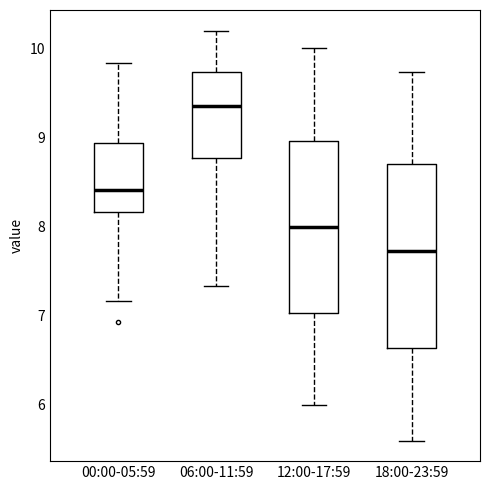

Reading left to right, read every box against the y-axis: the position of its median line, the range the box covers, and the ends of its whiskers. The values are not printed on the chart, so give them approximately, as read against the axis.

00:00-05:59: median 8.4, box 8.2 to 8.9, whiskers 7.2 to 9.8
06:00-11:59: median 9.4, box 8.8 to 9.7, whiskers 7.3 to 10.2
12:00-17:59: median 8.0, box 7.0 to 9.0, whiskers 6.0 to 10.0
18:00-23:59: median 7.7, box 6.6 to 8.7, whiskers 5.6 to 9.7